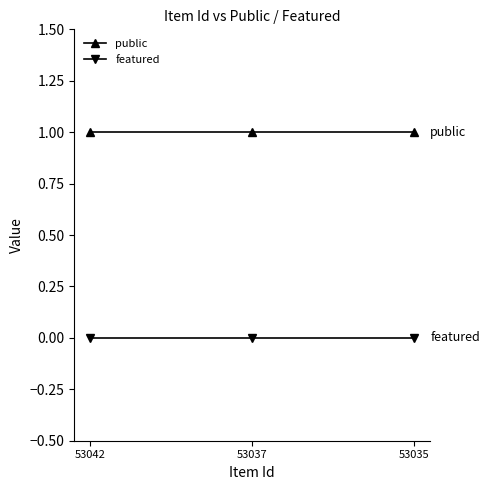

Is the value of public at 53035 greater than the value of featured at 53035?

Yes